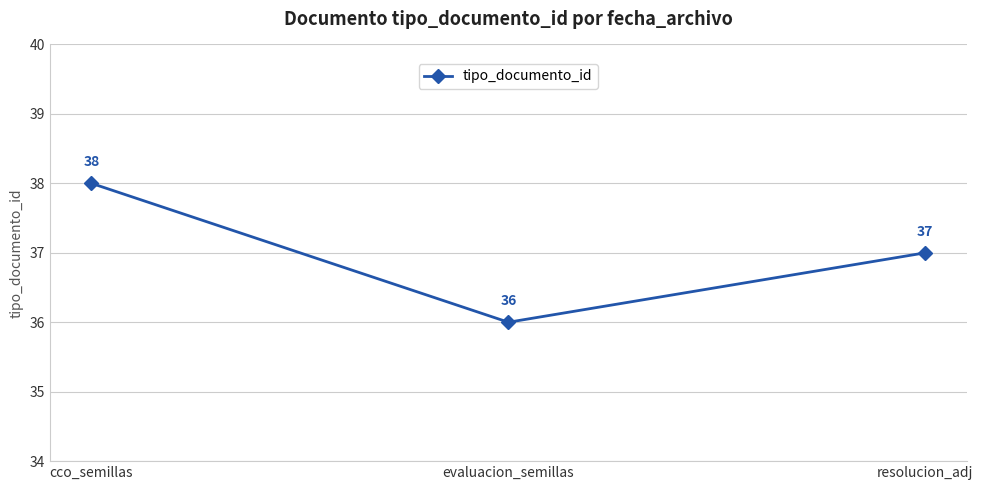

How many data points does each series have?

3